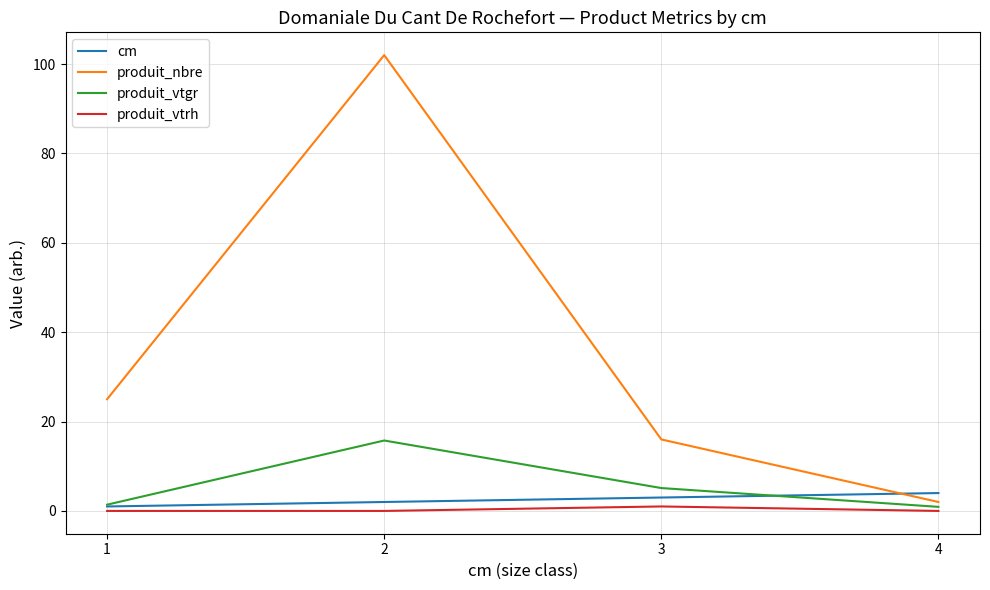

True or false: produit_vtrh and produit_vtgr cross at least once.

False